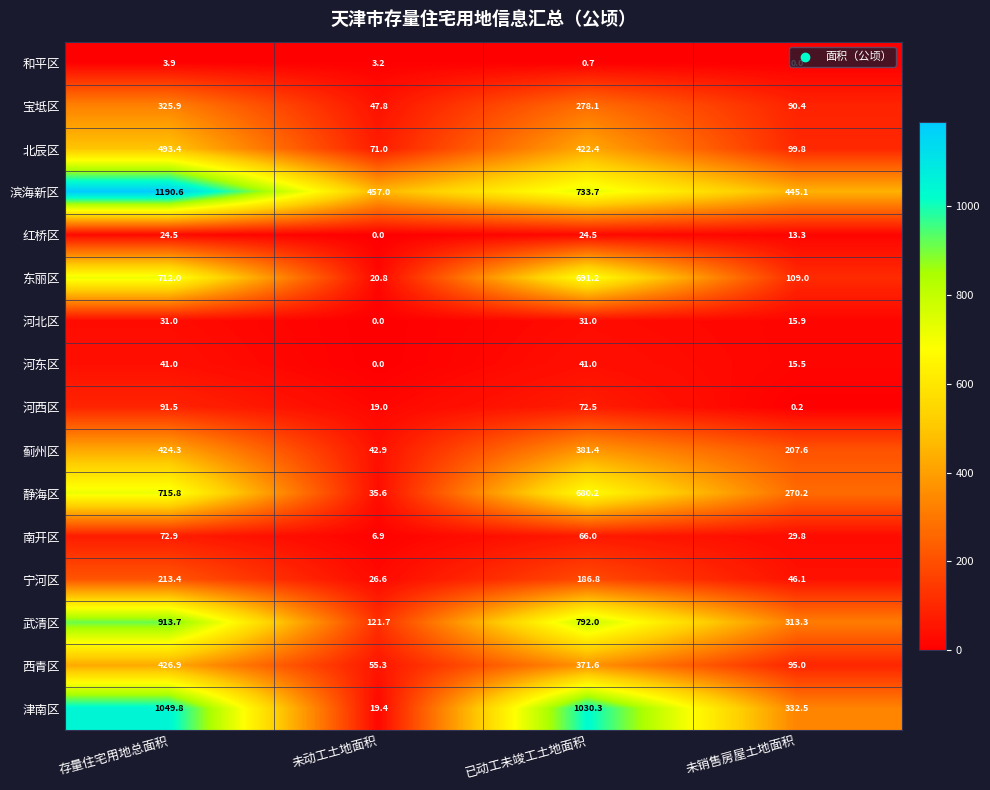

At how many categories does at least one series exceed 337?

4